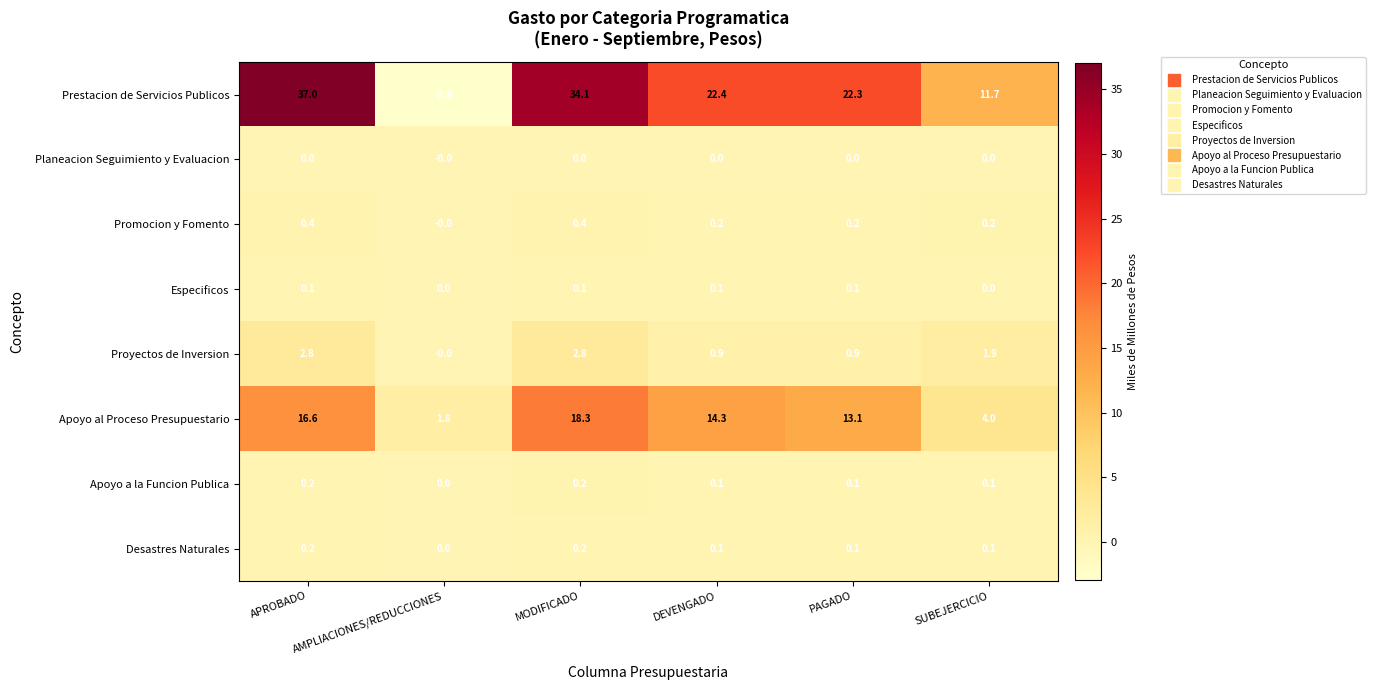

What is the minimum value shown in the chart?

-2.9